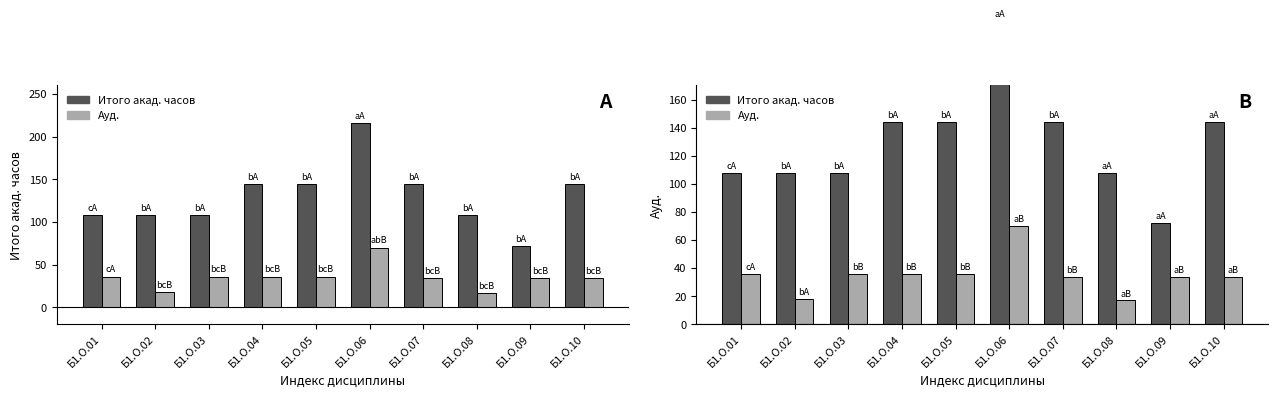

Reading right to left, transcribe all the data shown in this chart.

Итого акад. часов: 144	72	108	144	216	144	144	108	108	108
Ауд.: 34	34	17	34	70	36	36	36	18	36